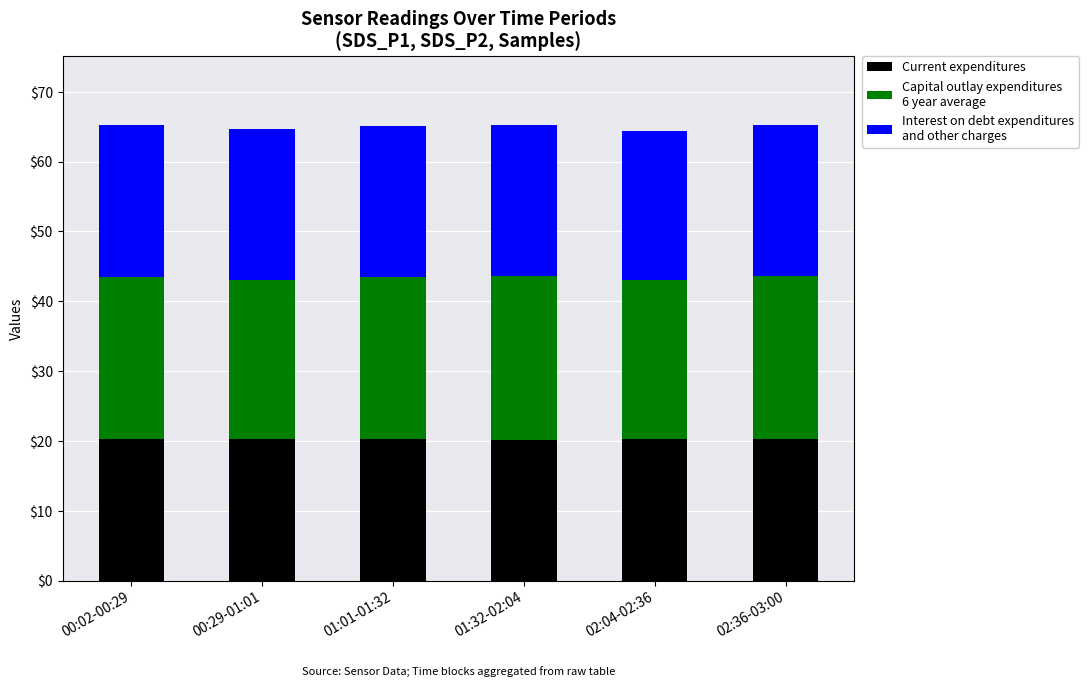

What is the total value across all series at 00:02-00:29?

65.3